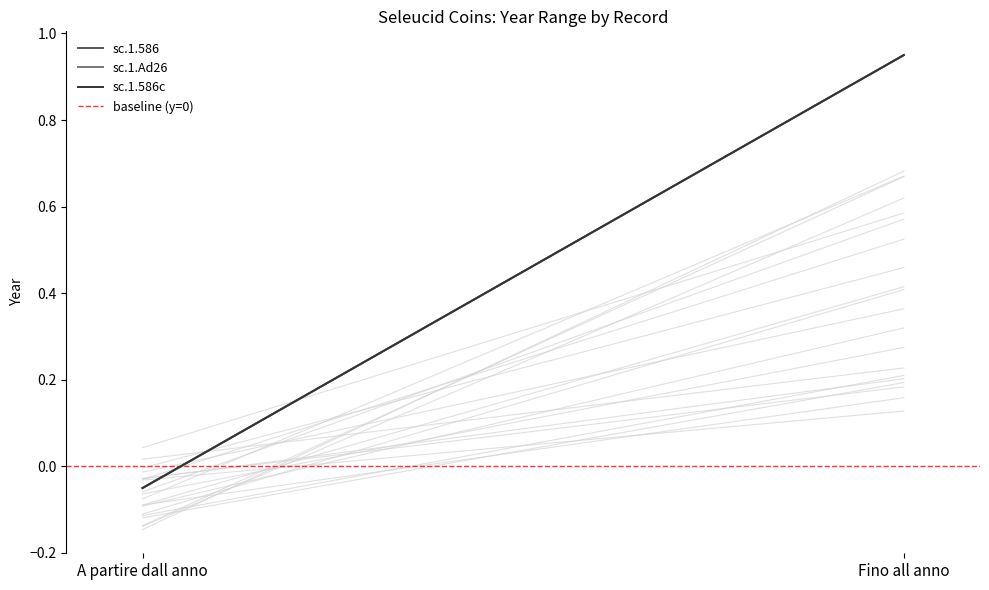

What is the difference between the sc.1.586c values at A partire dall anno and Fino all anno?

1.0